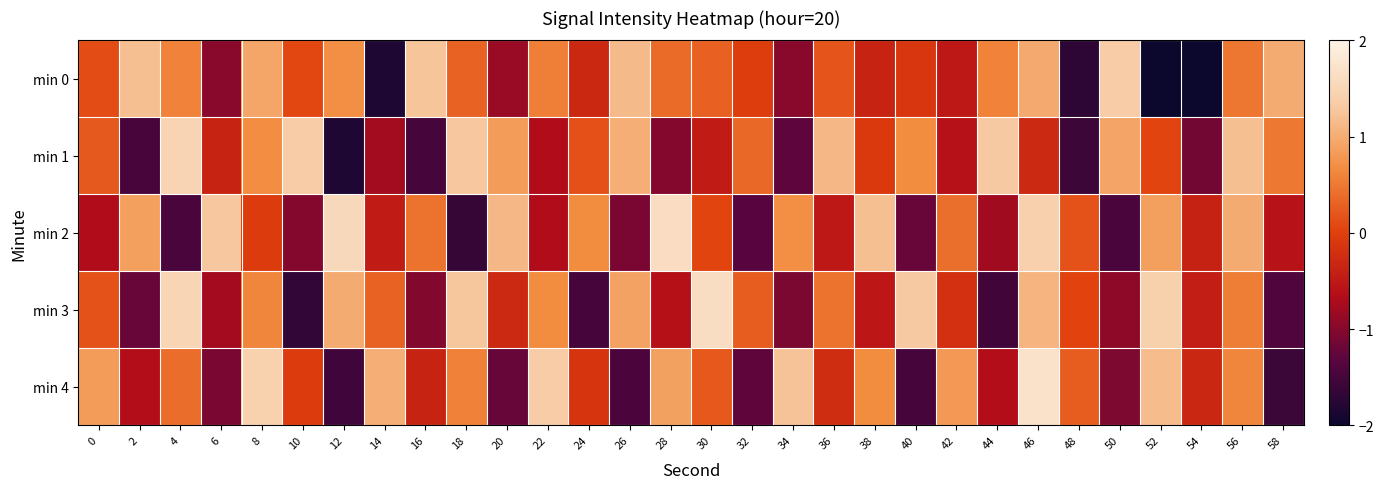

Reading left to right, what are all the values shown in this chart?

min 0: 0=0.1	2=1.2	4=0.6	6=-1.0	8=0.9	10=0.1	12=0.7	14=-1.8	16=1.3	18=0.3	20=-0.8	22=0.6	24=-0.3	26=1.2	28=0.4	30=0.3	32=-0.0	34=-1.0	36=0.2	38=-0.4	40=-0.1	42=-0.5	44=0.6	46=1.0	48=-1.7	50=1.3	52=-2.0	54=-2.0	56=0.5	58=1.0
min 1: 0=0.2	2=-1.5	4=1.5	6=-0.4	8=0.7	10=1.3	12=-1.8	14=-0.8	16=-1.5	18=1.3	20=0.8	22=-0.7	24=0.2	26=1.0	28=-1.0	30=-0.5	32=0.4	34=-1.3	36=1.1	38=-0.1	40=0.7	42=-0.6	44=1.3	46=-0.3	48=-1.6	50=0.9	52=0.0	54=-1.1	56=1.2	58=0.5
min 2: 0=-0.7	2=0.9	4=-1.5	6=1.3	8=-0.0	10=-1.0	12=1.5	14=-0.5	16=0.5	18=-1.6	20=1.1	22=-0.7	24=0.7	26=-1.1	28=1.6	30=0.0	32=-1.3	34=0.7	36=-0.5	38=1.2	40=-1.2	42=0.4	44=-0.8	46=1.4	48=0.2	50=-1.5	52=0.9	54=-0.4	56=1.0	58=-0.6
min 3: 0=0.2	2=-1.2	4=1.5	6=-0.8	8=0.6	10=-1.7	12=1.0	14=0.3	16=-1.0	18=1.3	20=-0.3	22=0.7	24=-1.5	26=0.9	28=-0.6	30=1.6	32=0.3	34=-1.1	36=0.4	38=-0.5	40=1.3	42=-0.2	44=-1.5	46=1.1	48=0.0	50=-0.9	52=1.4	54=-0.4	56=0.5	58=-1.4
min 4: 0=0.8	2=-0.6	4=0.4	6=-1.1	8=1.4	10=-0.1	12=-1.5	14=1.0	16=-0.4	18=0.6	20=-1.2	22=1.3	24=-0.1	26=-1.5	28=0.9	30=0.2	32=-1.3	34=1.2	36=-0.2	38=0.7	40=-1.5	42=0.8	44=-0.6	46=1.7	48=0.3	50=-1.0	52=1.2	54=-0.3	56=0.6	58=-1.6